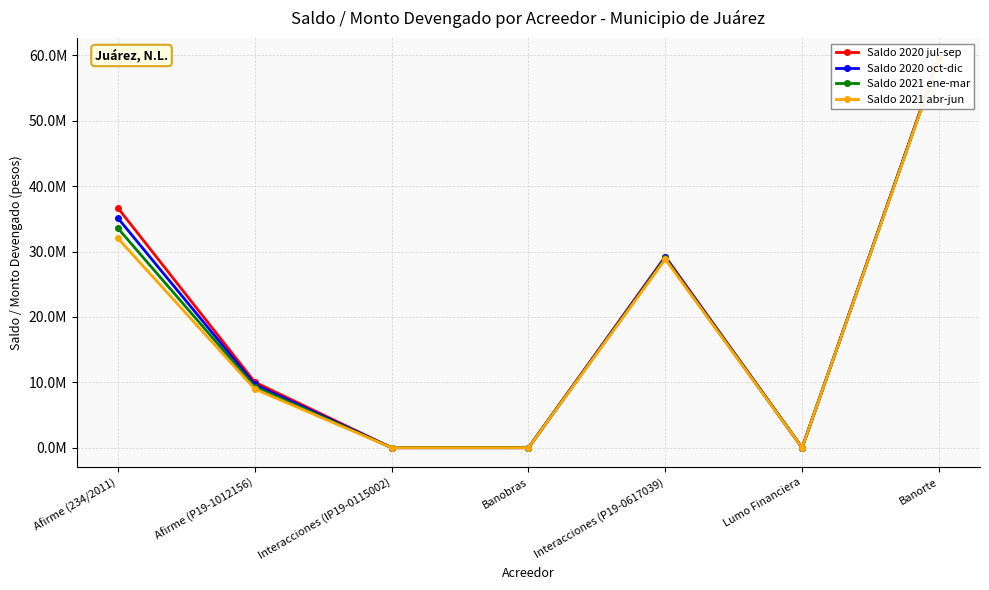

Rank the series by their maximum value, from lowest to highest.

Saldo 2021 abr-jun, Saldo 2021 ene-mar, Saldo 2020 oct-dic, Saldo 2020 jul-sep